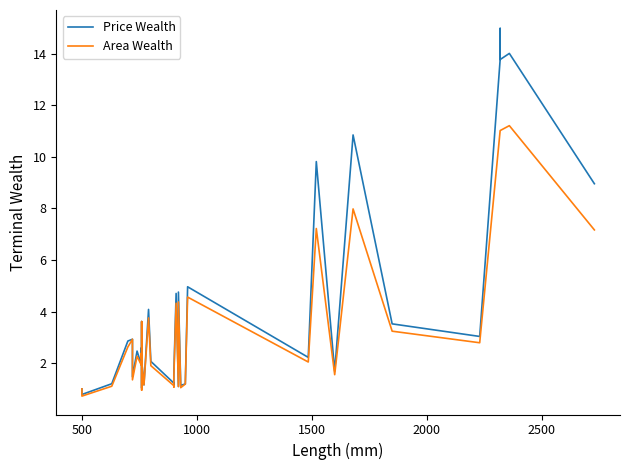

Is it true that Area Wealth equals 0.5 at 26?

False